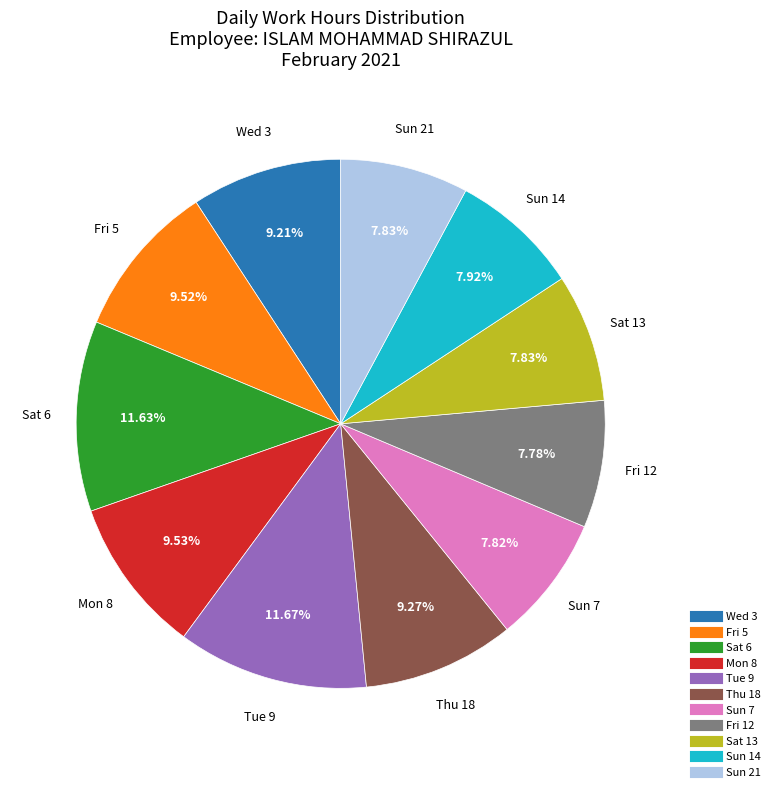

What percentage is the Tue 9 slice, to the nearest percent?

12%